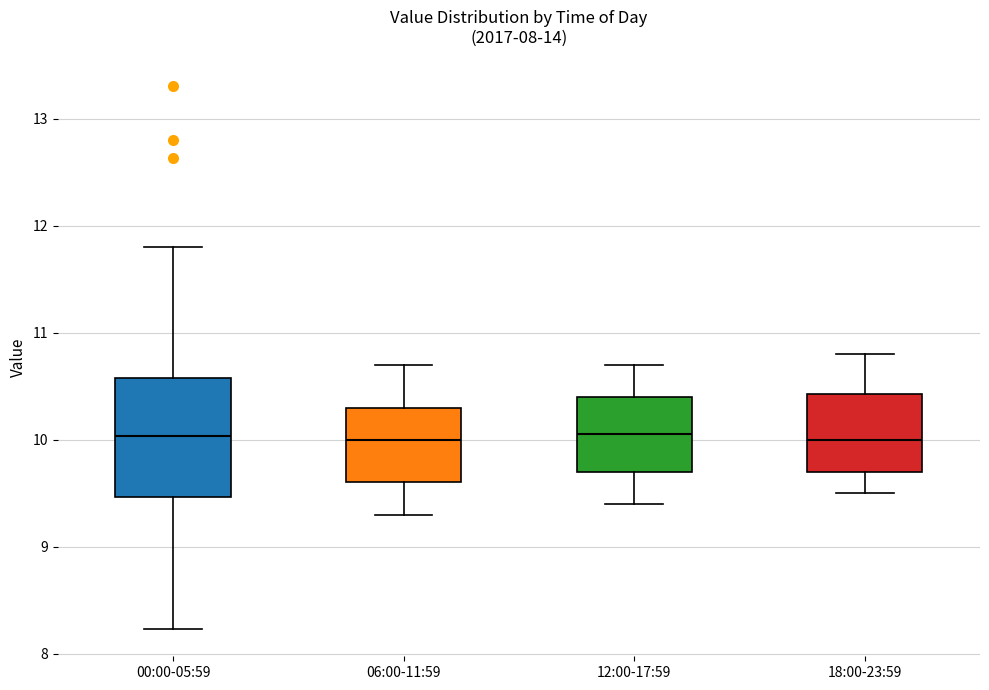

Comparing the boxes themselves (not the whiskers), which one is the tallest?

00:00-05:59